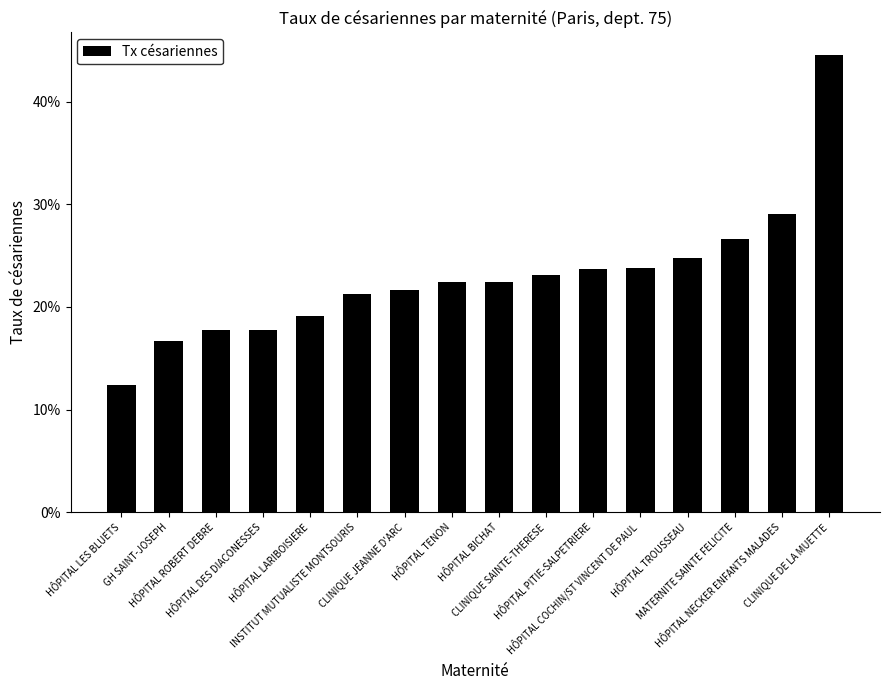

The chart shows a value of 0.1 at CLINIQUE JEANNE D'ARC. True or false?

False